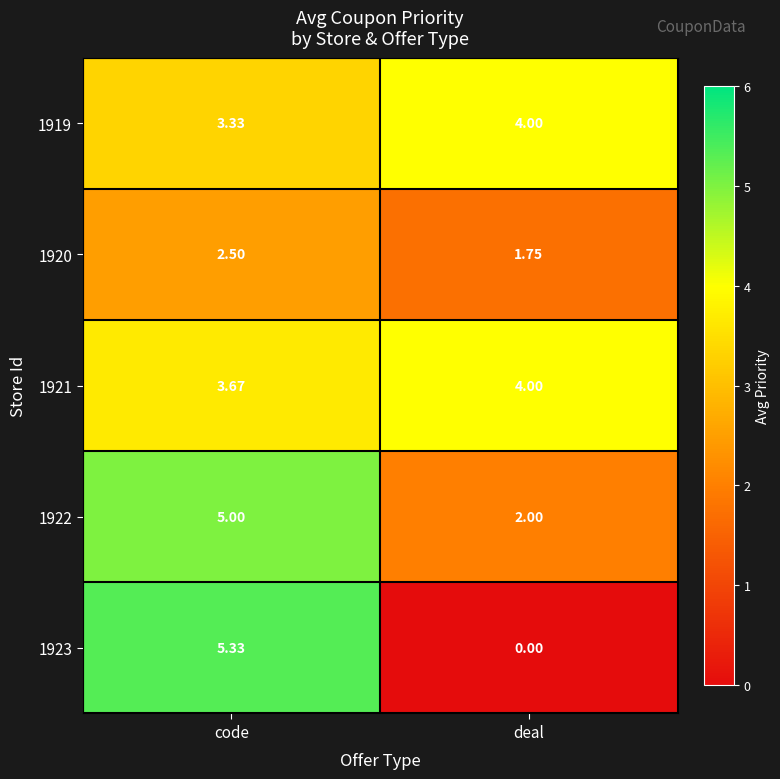

Rank the categories by 1921 value from lowest to highest.

code, deal